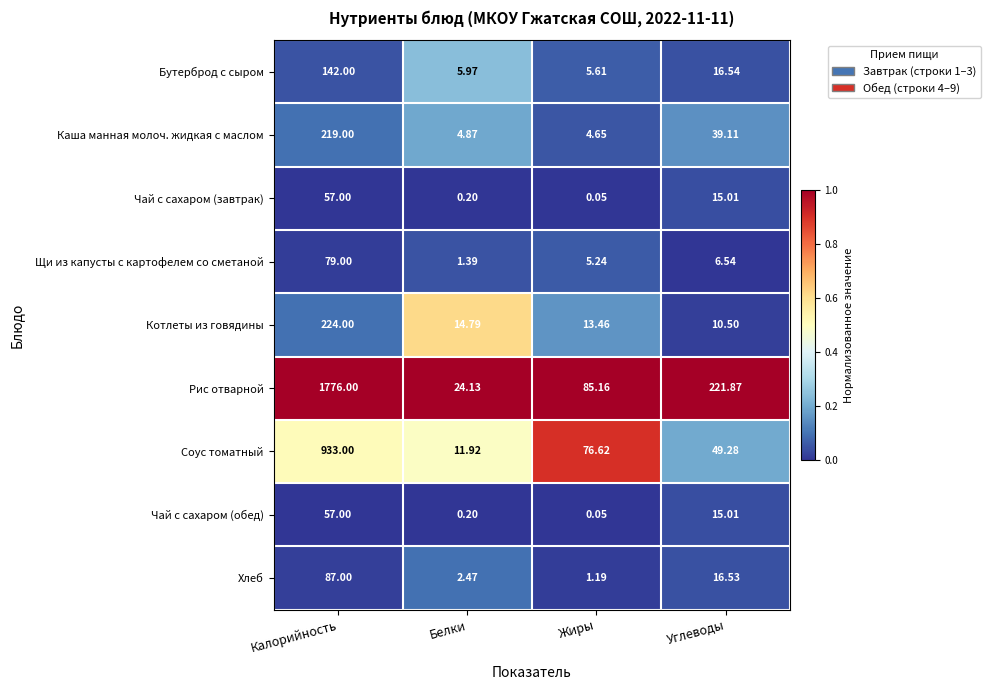

Is the value of Хлеб at Калорийность greater than the value of Котлеты из говядины at Калорийность?

No